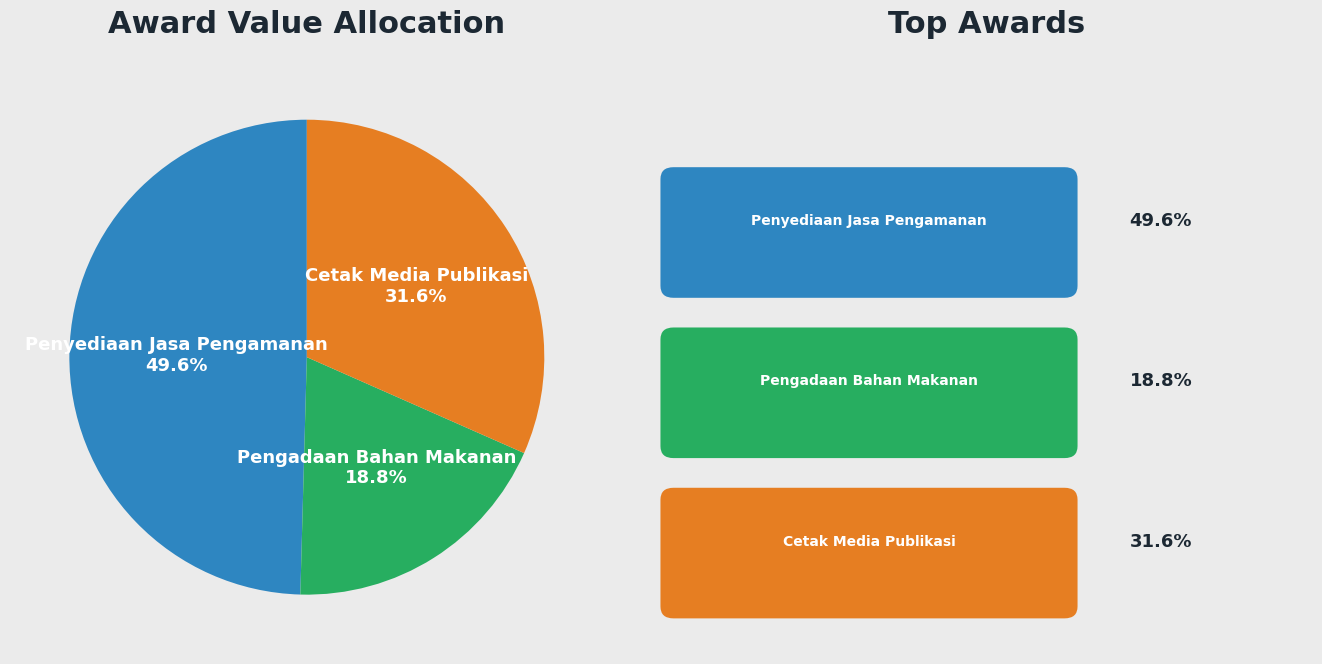

Which category has the smallest portion of the pie?

Pengadaan Bahan Makanan